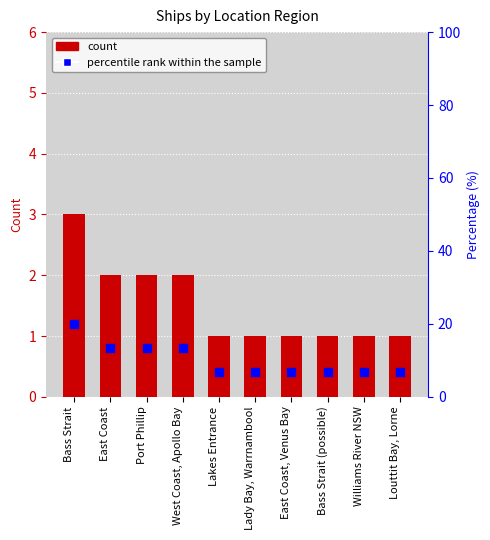

What are all the series names shown in the legend?

count, percentile rank within the sample